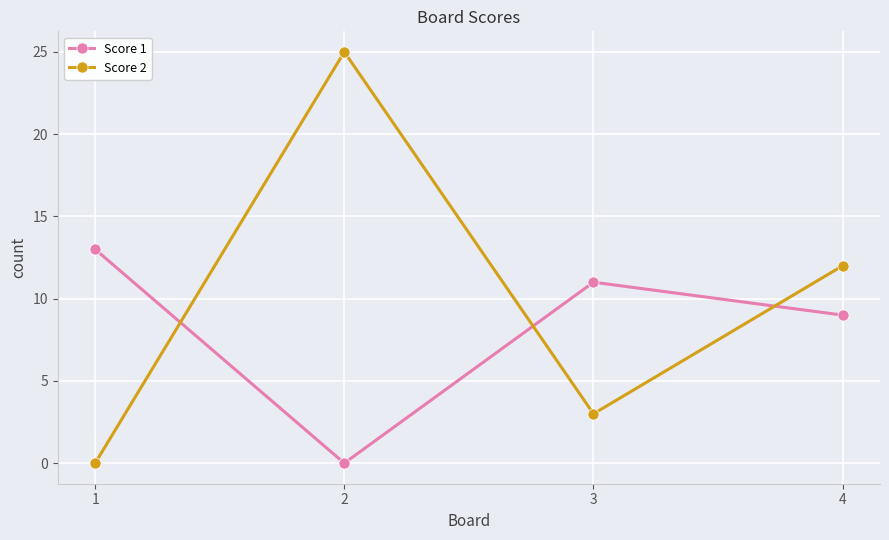

At which category does Score 1 reach its first local peak?

3